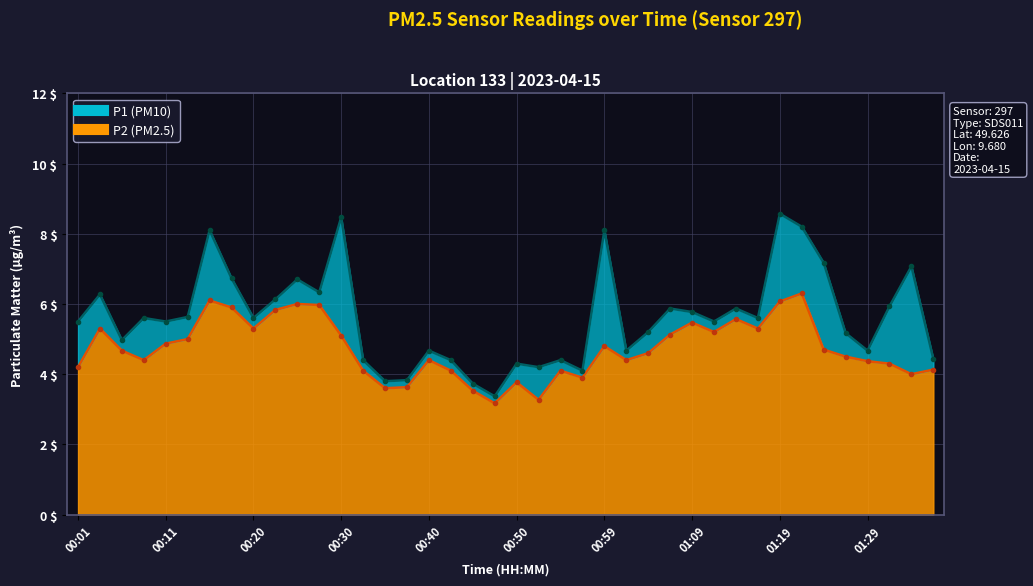

At which label does P1 reach its minimum?

00:47